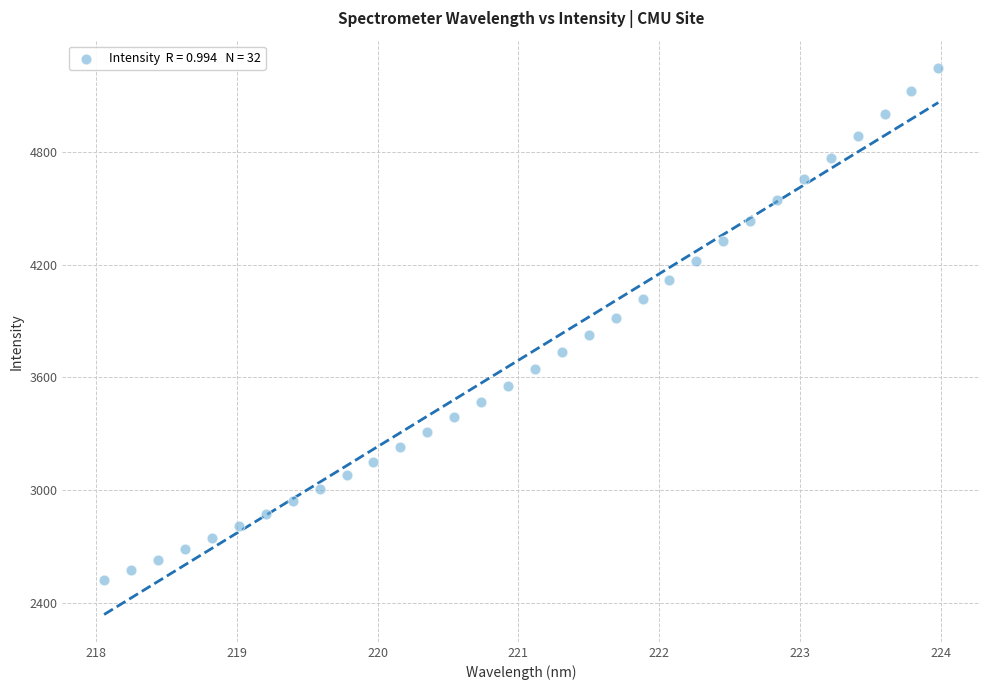

What is the range of X values (max minus min)?

5.9